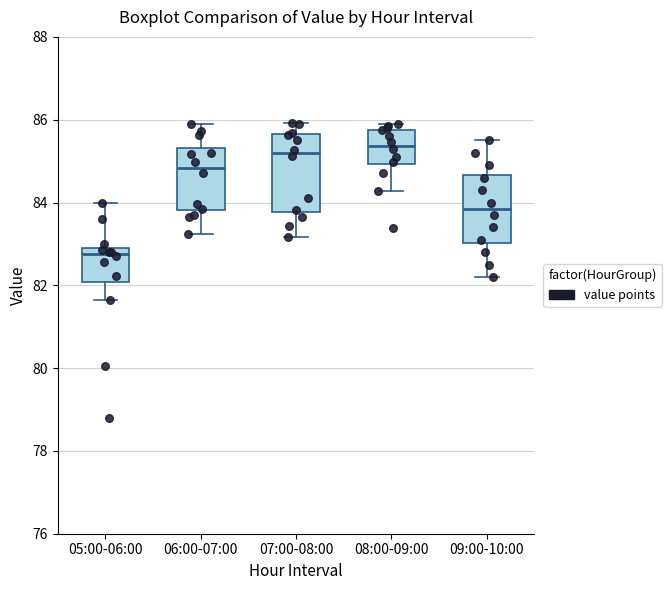

Which box's median line is the lowest?

05:00-06:00